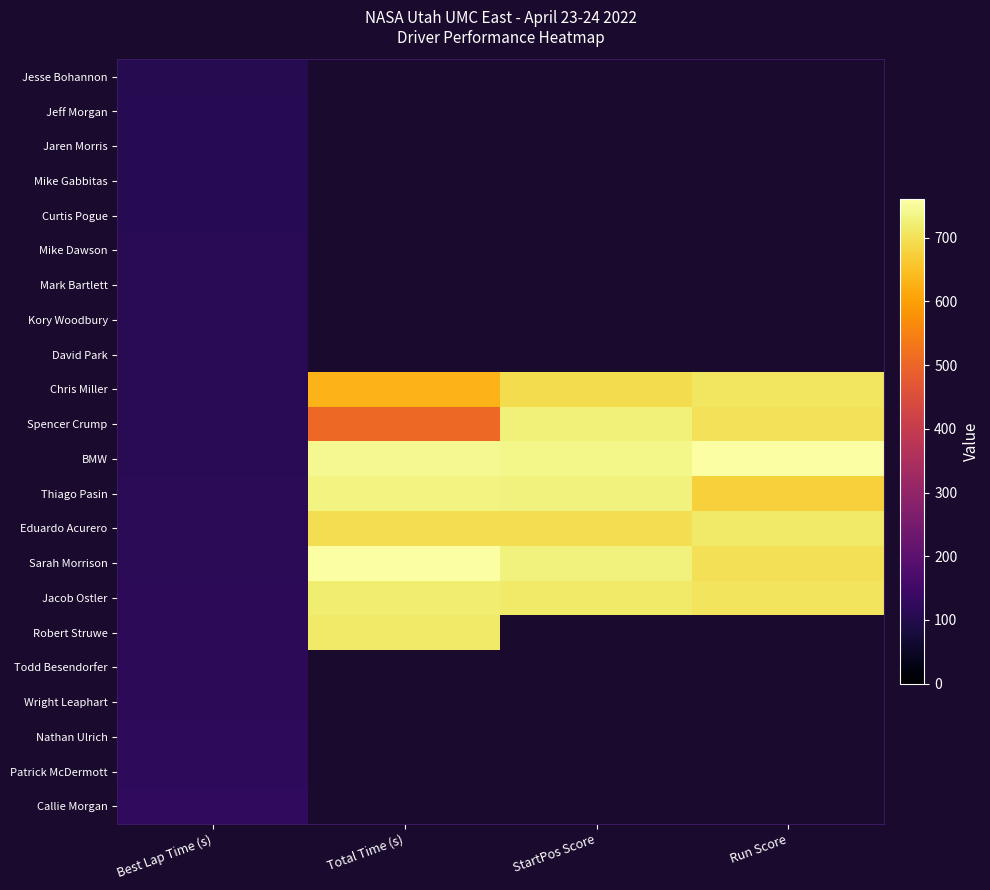

At how many categories does at least one series exceed 553?

3